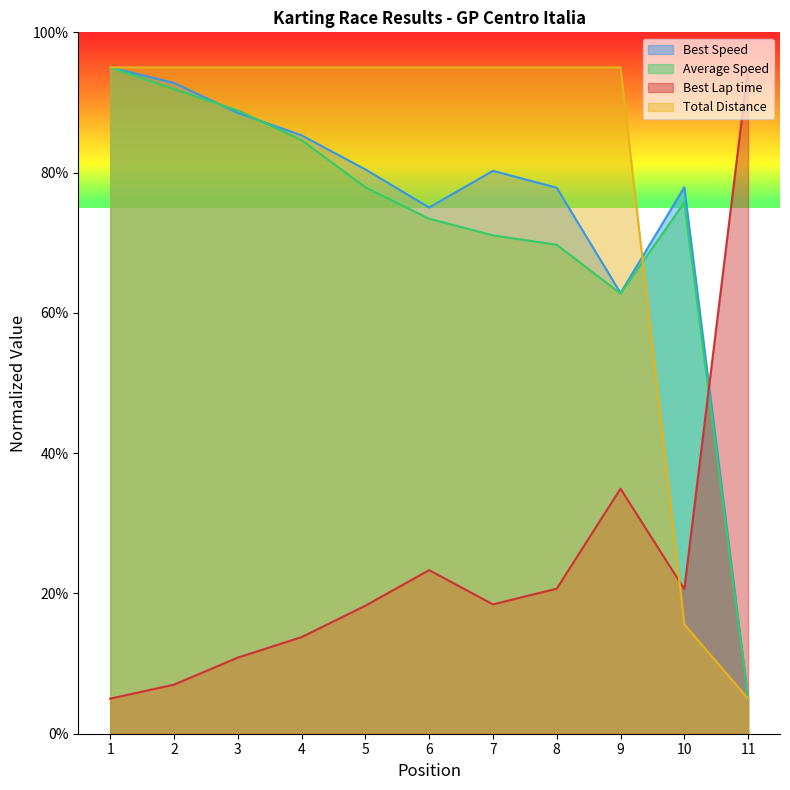

At which label does Best Speed first exceed 80?

1